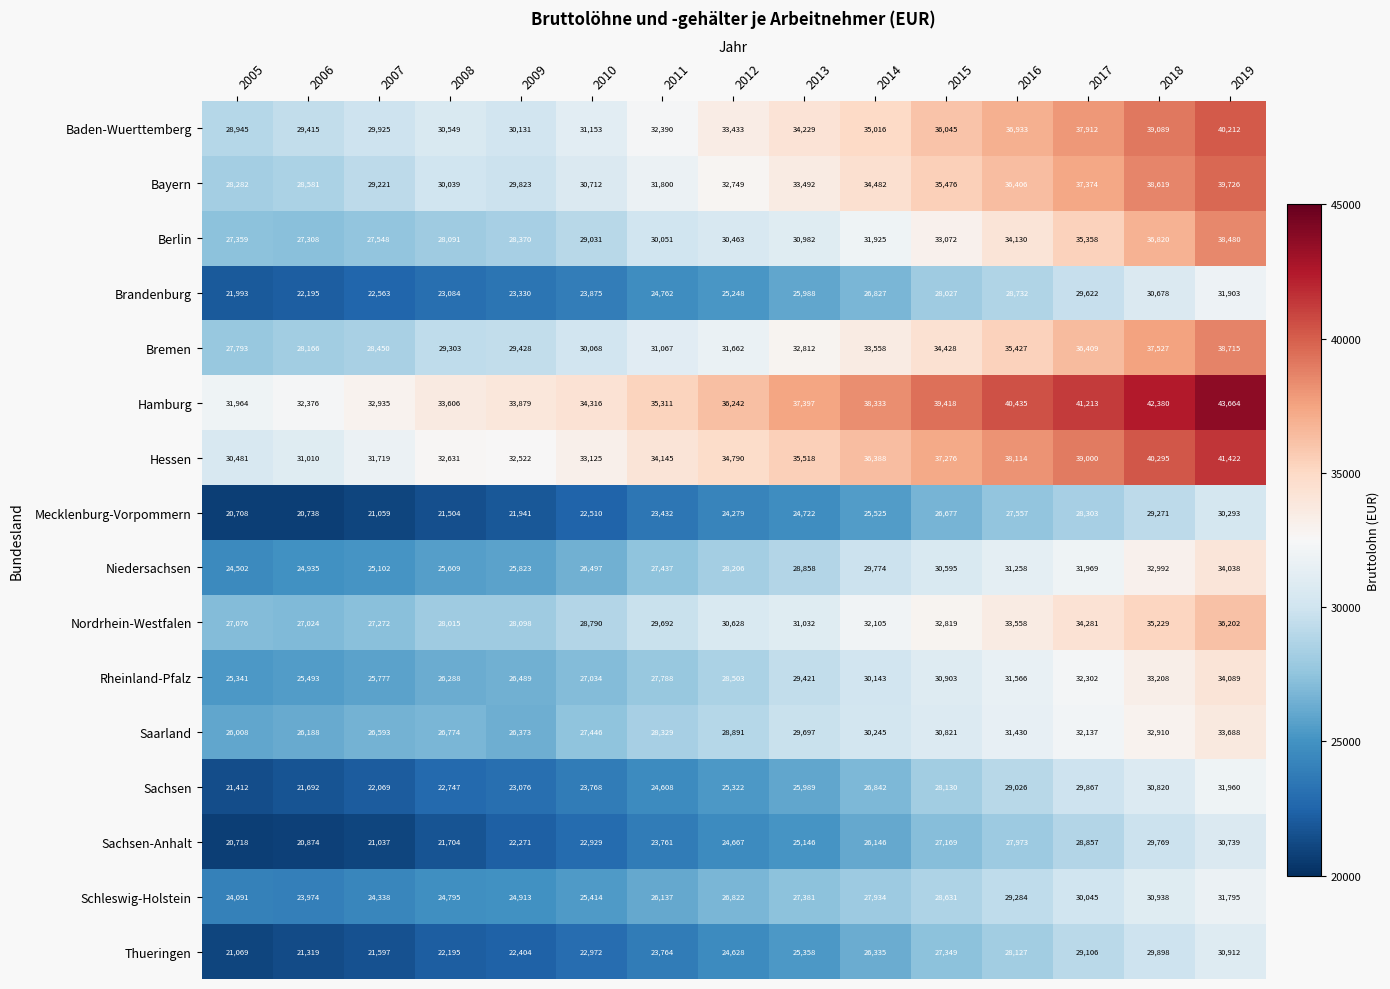

What is the minimum value shown in the chart?

20708